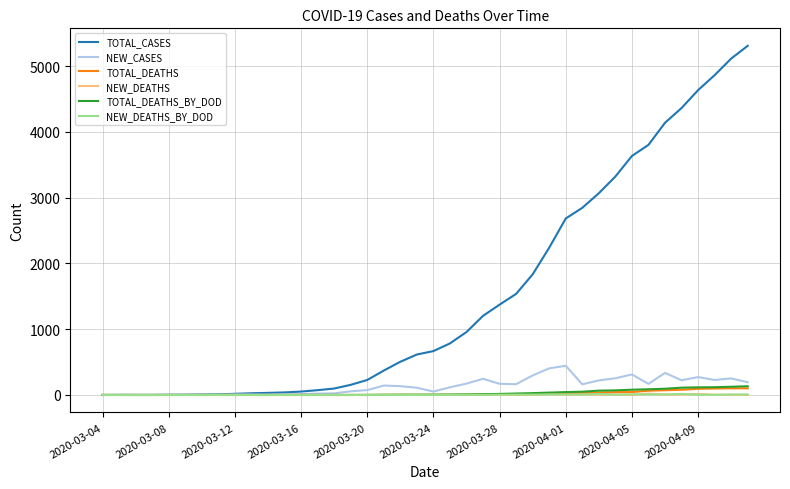

Which series has the largest total across all categories?

TOTAL_CASES